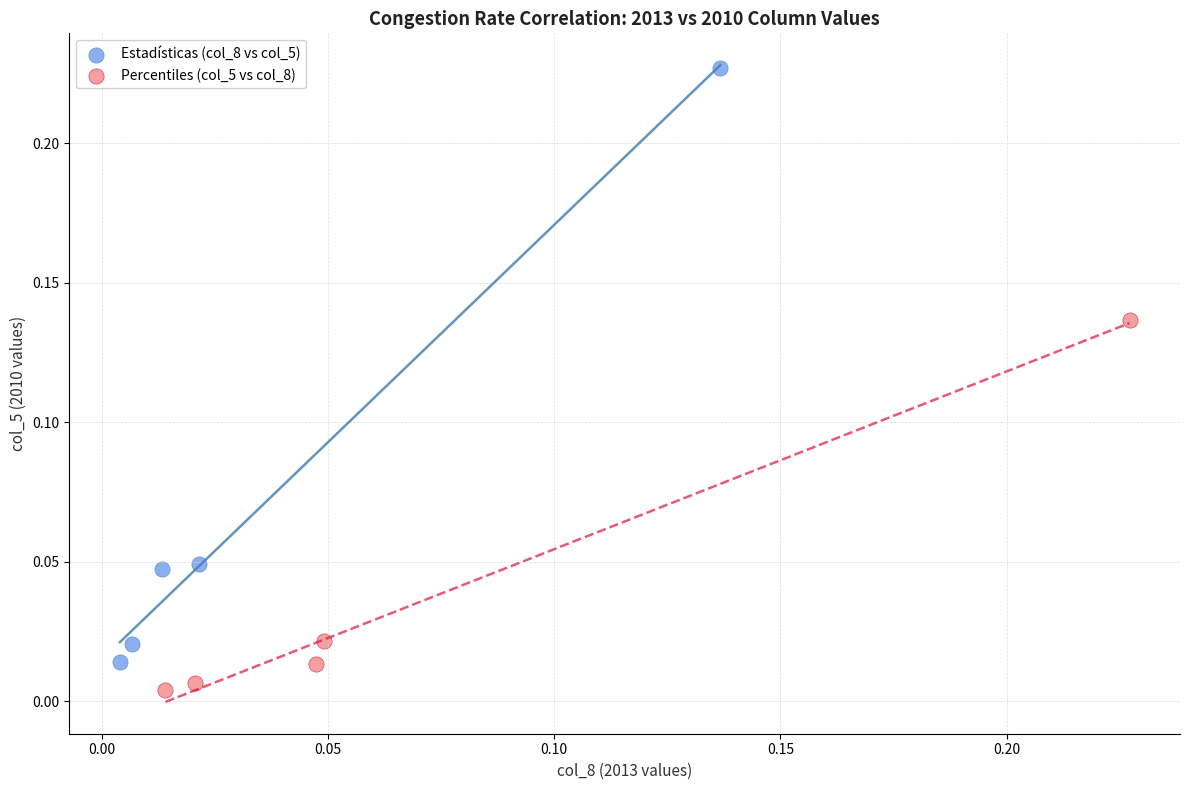

Which series contains the highest Y value?

Estadísticas (col_8 vs col_5)